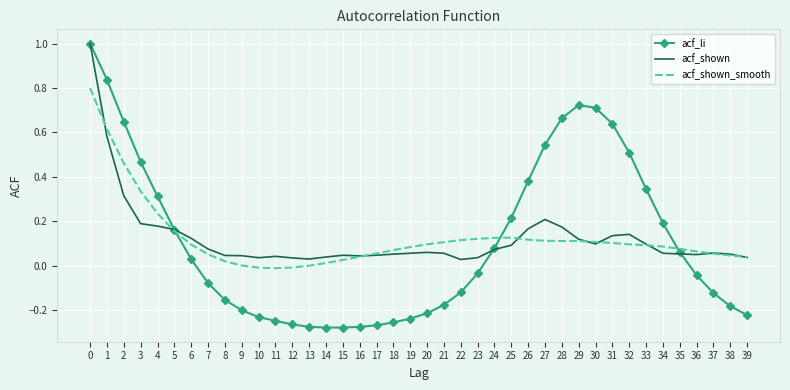

True or false: acf_li and acf_shown_smooth cross at least once.

True